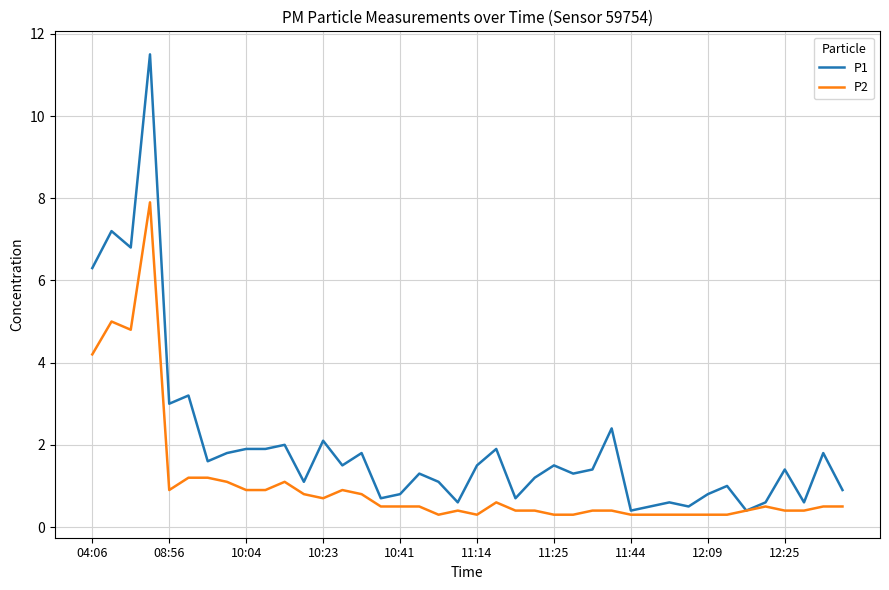

What is the maximum value for P2?

7.9